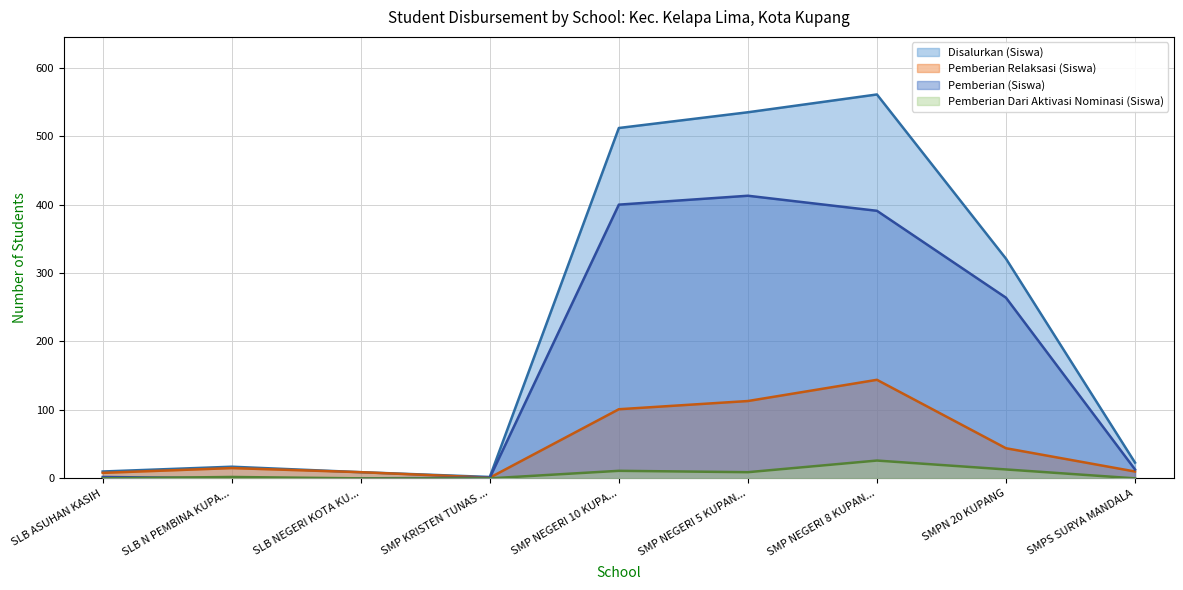

What is the greatest value displayed?

561